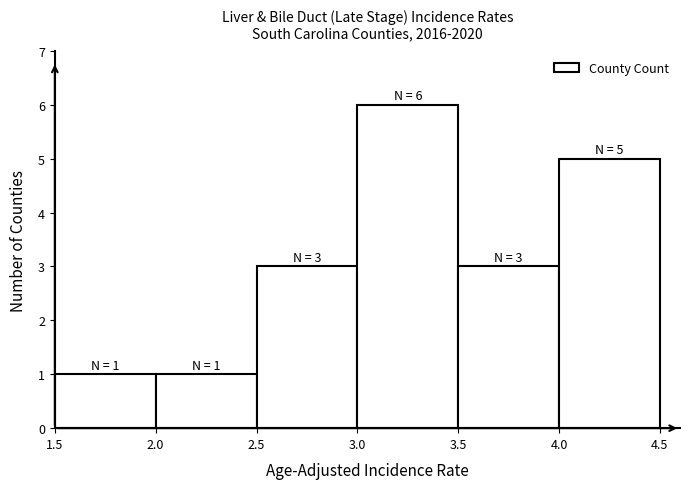

Over which range of the x-axis is the bar tallest?

3.0 to 3.5